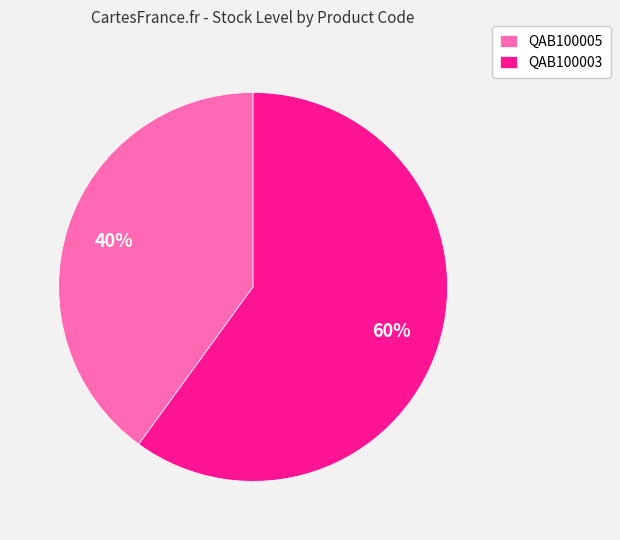

Combined, do QAB100003 and QAB100005 account for over 50%?

Yes